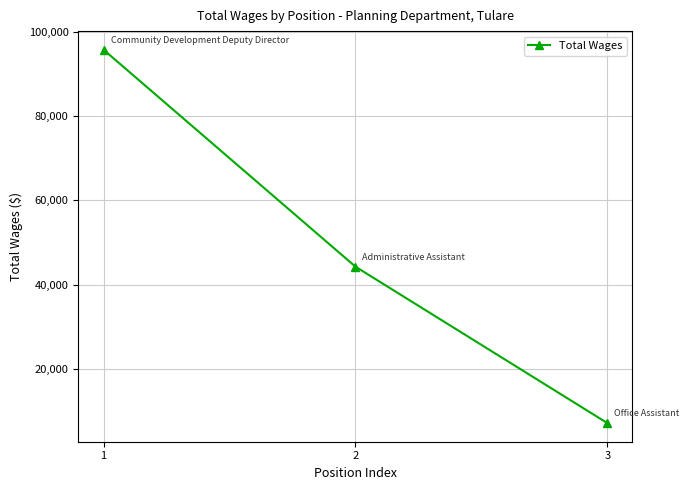

List the labels in order of value, smallest first.

3, 2, 1